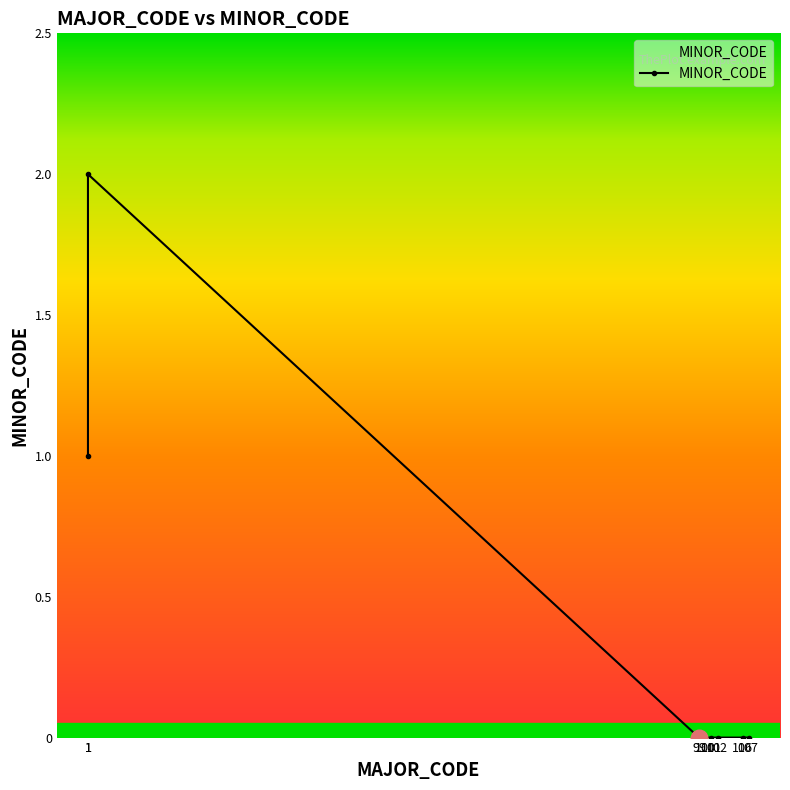

What is the change in value from 1 to 99?

-2